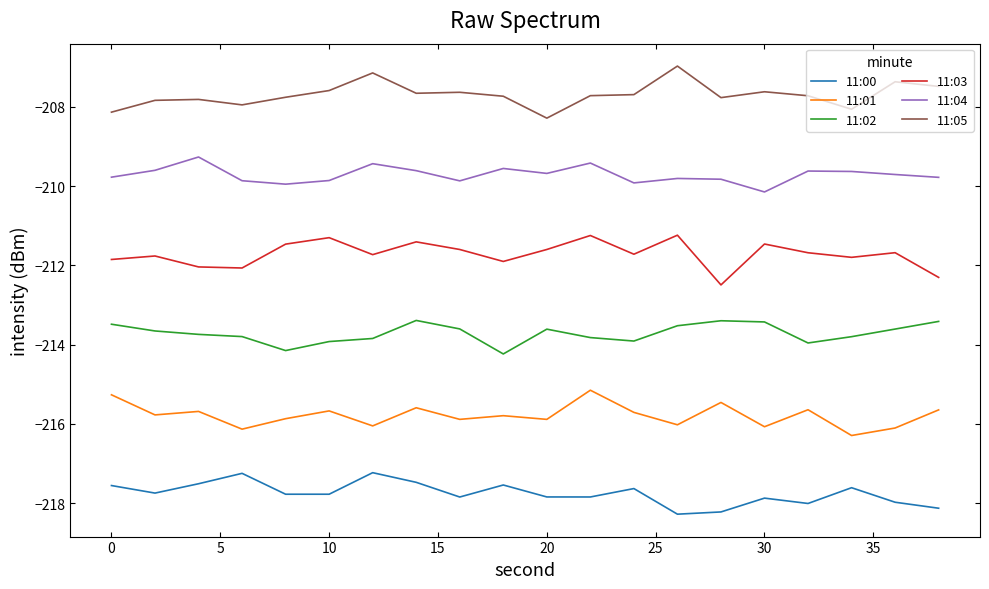

What is the minimum value shown in the chart?

-218.3